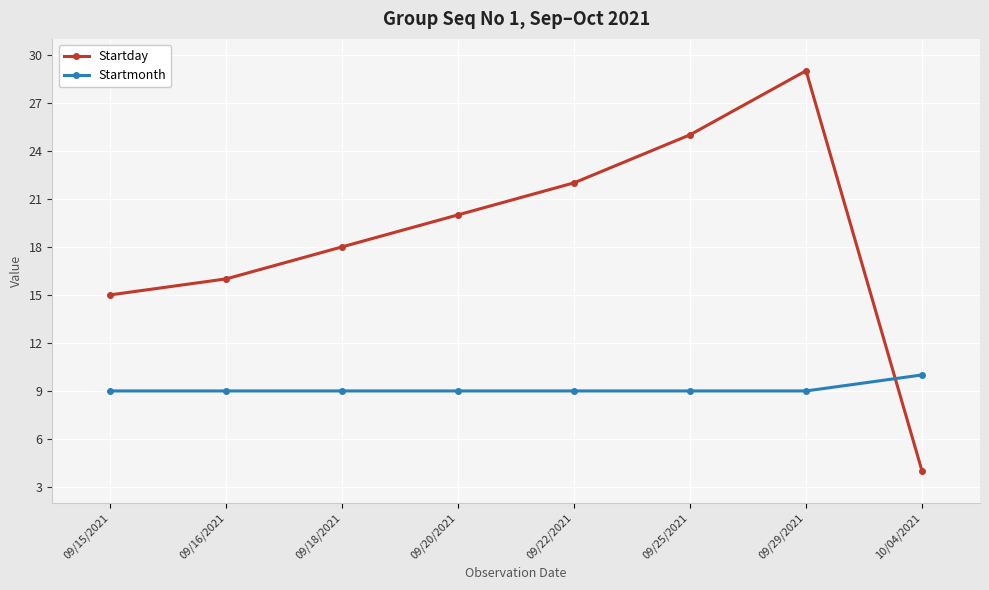

What is the spread (max minus min) of values at 09/18/2021?

9